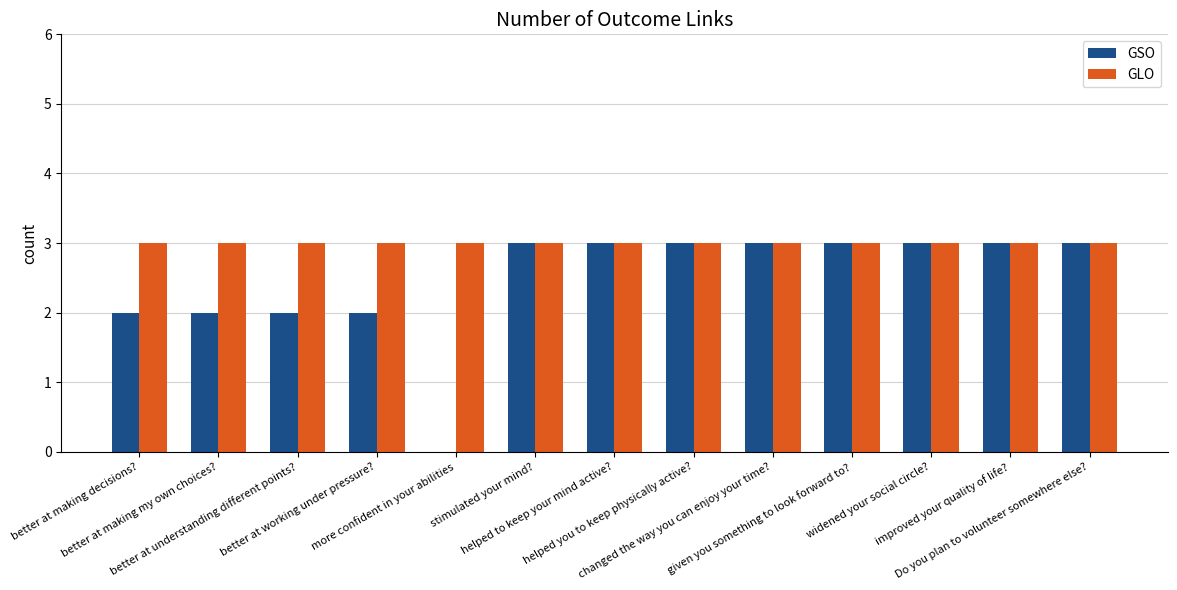

Which series has the largest total across all categories?

GLO